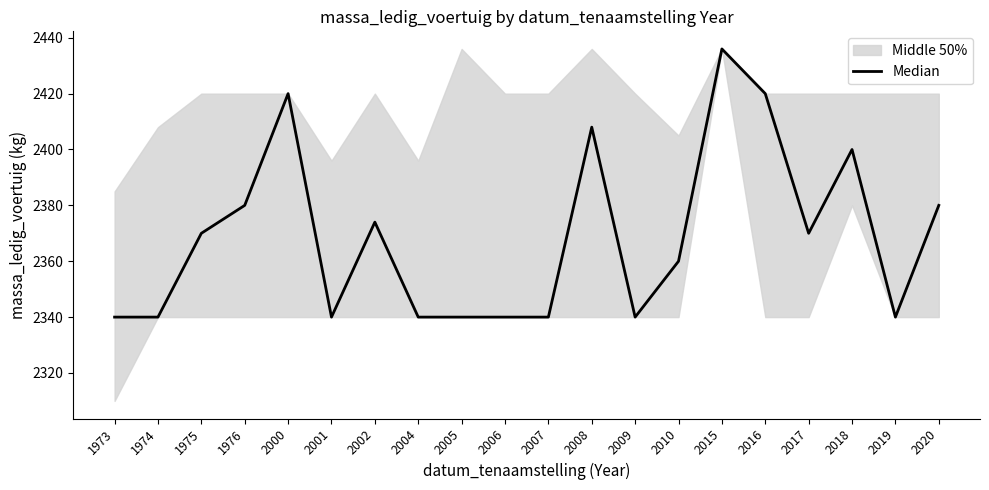

What is the change in value from 1974 to 1975?

+30